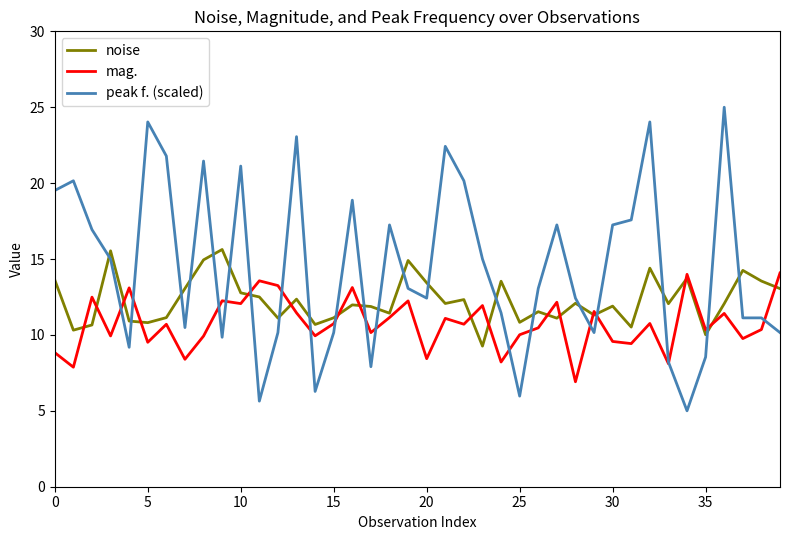

Which series has the largest range (max minus min)?

peak f. (scaled)